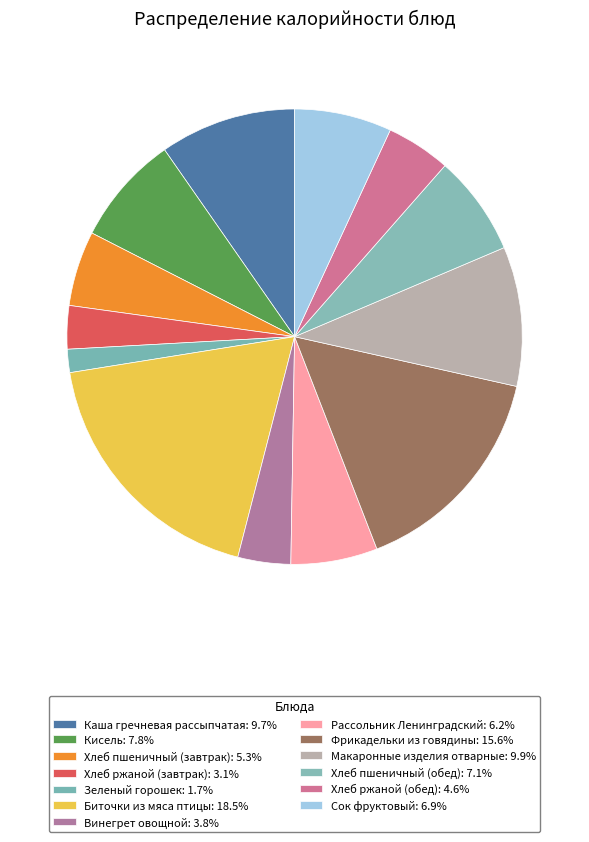

What is the smallest slice in the pie chart?

Зеленый горошек